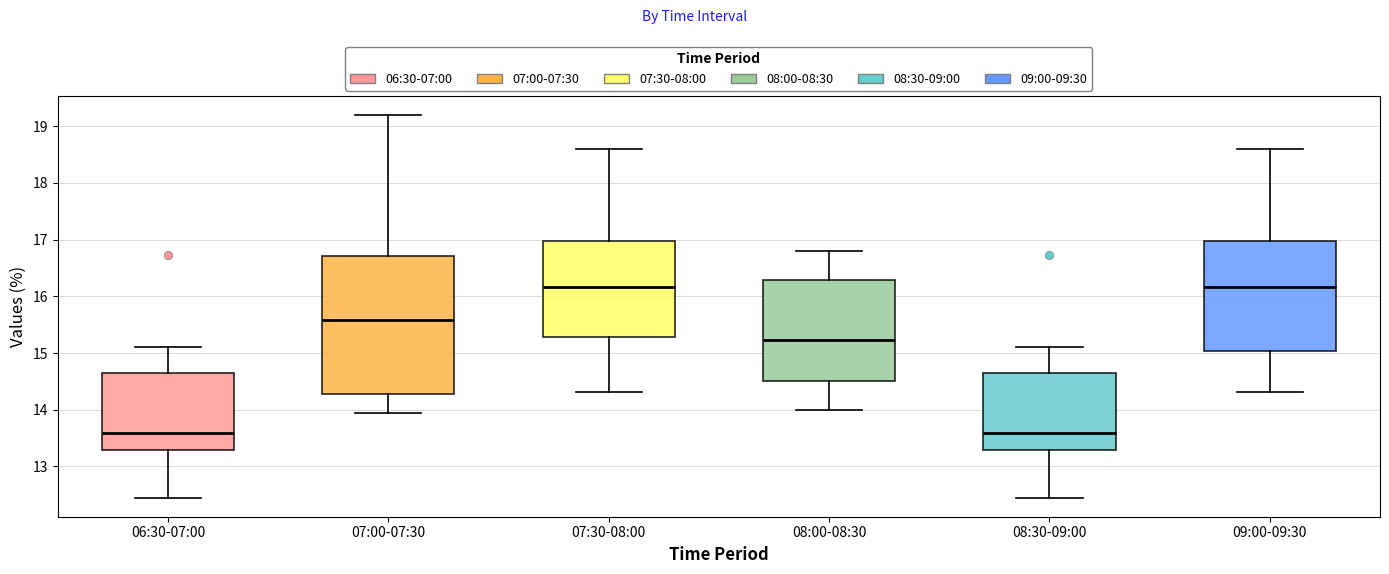

Where does the upper whisker of the box for 08:30-09:00 end on the y-axis? The values are not printed on the chart, so give them approximately, as read against the axis.

15.1